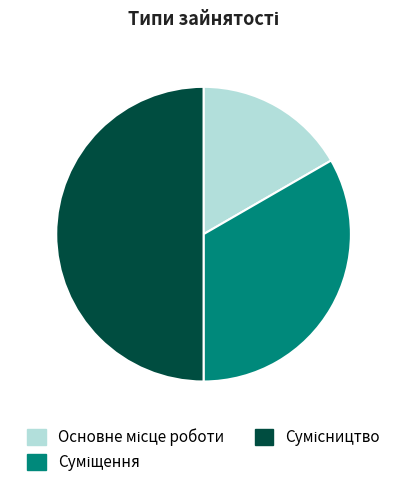

How many segments does this pie chart have?

3